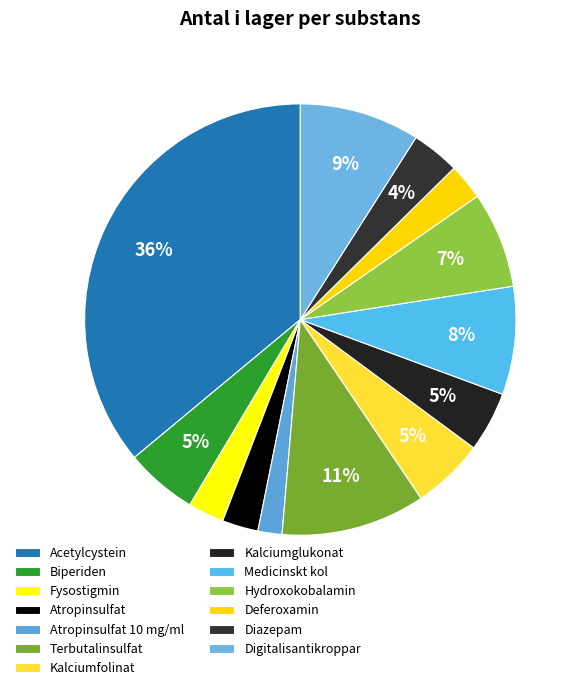

True or false: Digitalisantikroppar accounts for 22% of the total.

False